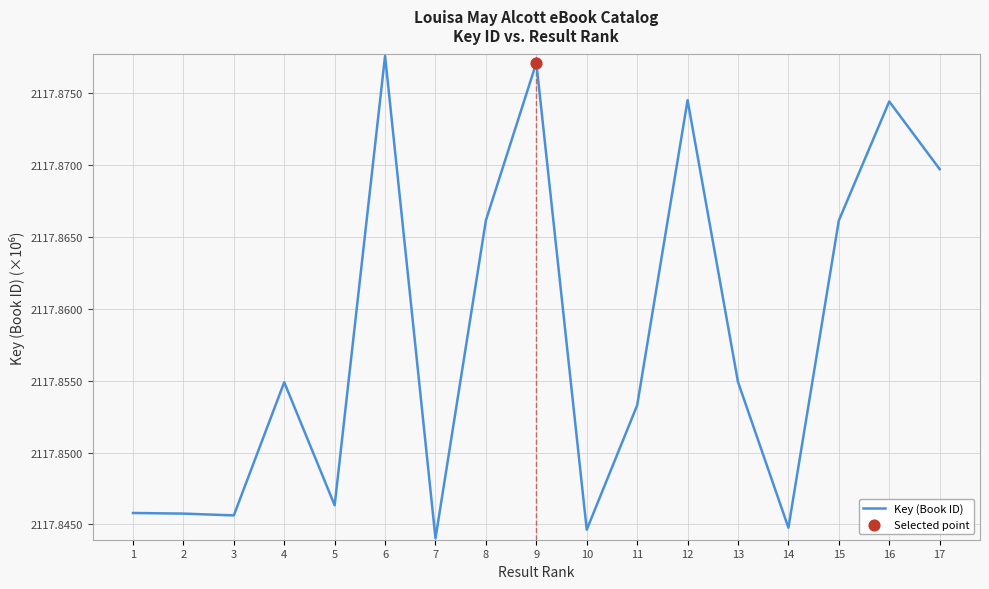

Approximately how many times larger is the value at 6 compared to 10?

1.0